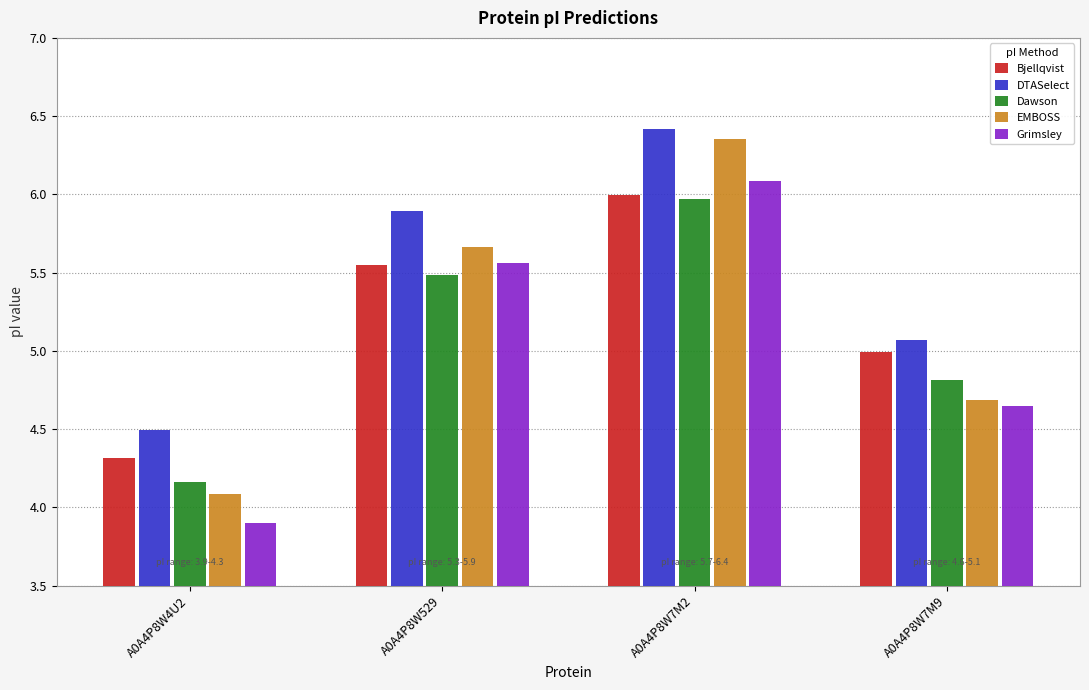

What position from the left is A0A4P8W529?

2